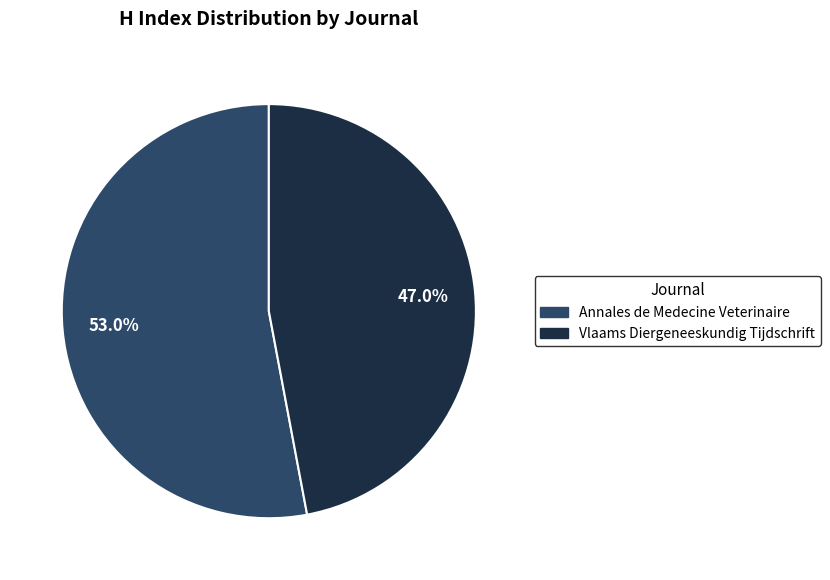

To the nearest percent, what is the difference between the largest and smallest slice percentages?

6%